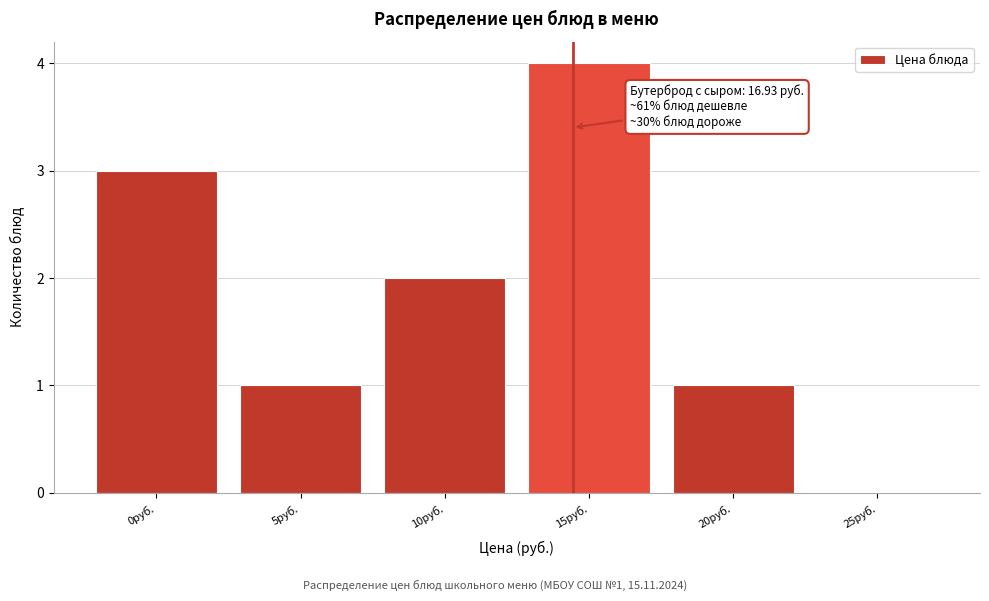

Reading left to right, extract all data points from this chart.

0руб.=3	5руб.=1	10руб.=2	15руб.=4	20руб.=1	25руб.=0